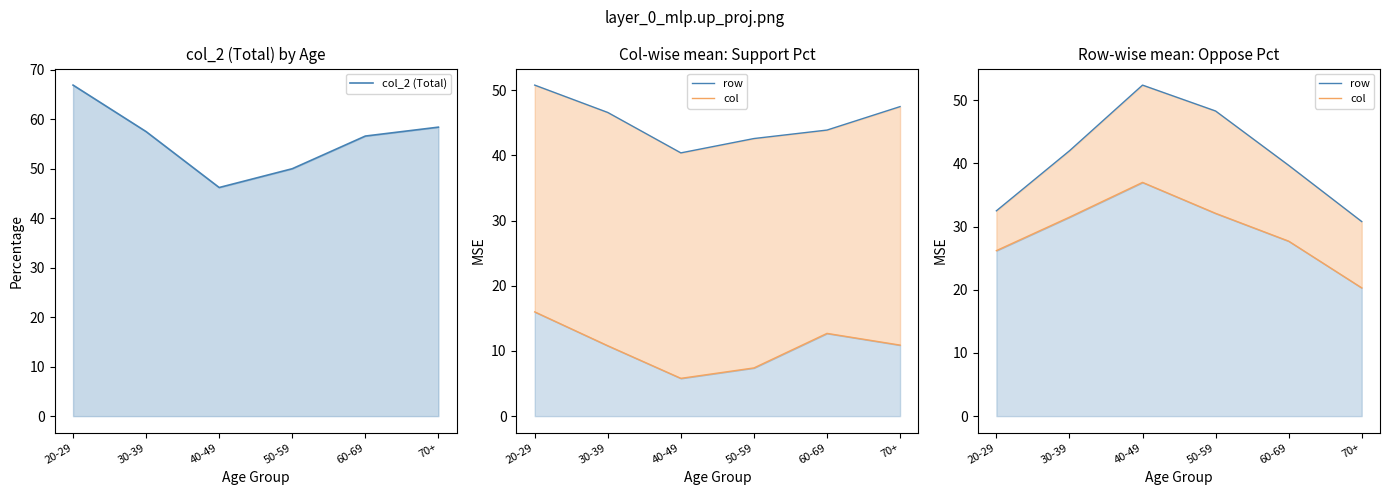

What is the sum of the col values at 30-39 and 60-69?

59.2